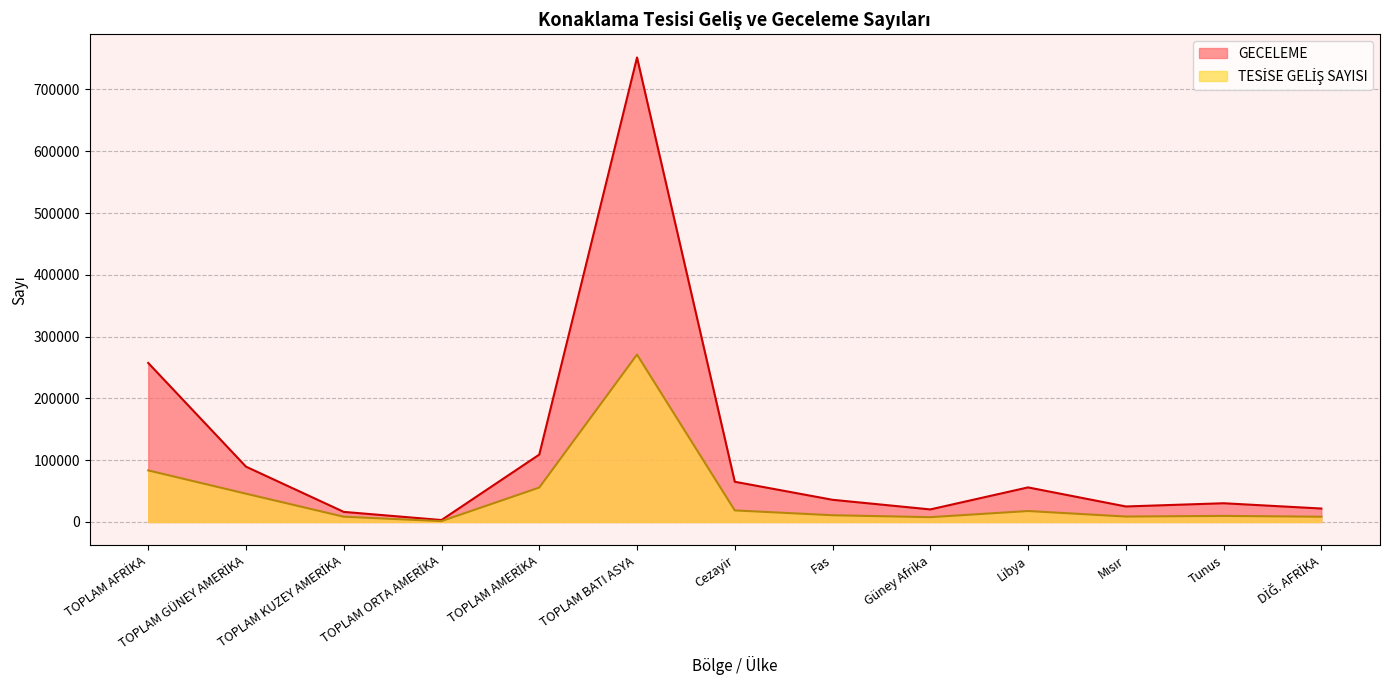

Which series has the largest range (max minus min)?

GECELEME